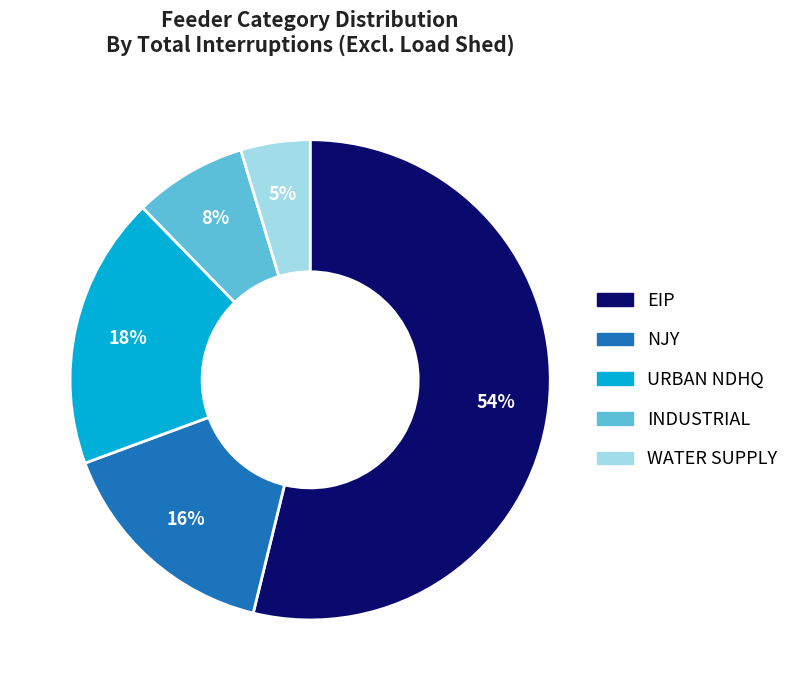

Does INDUSTRIAL represent more than half of the total?

No